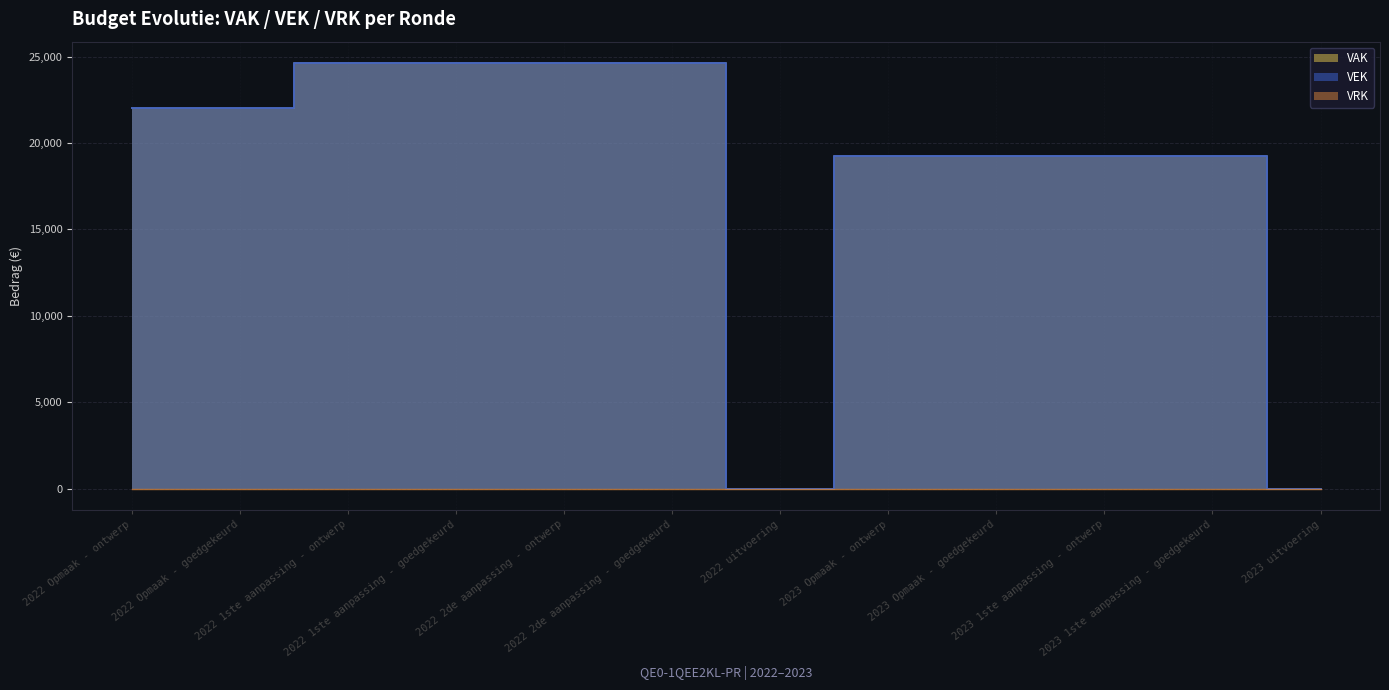

List the labels in order of value, largest first.

2022 1ste aanpassing - ontwerp, 2022 1ste aanpassing - goedgekeurd, 2022 2de aanpassing - ontwerp, 2022 2de aanpassing - goedgekeurd, 2022 Opmaak - ontwerp, 2022 Opmaak - goedgekeurd, 2023 Opmaak - ontwerp, 2023 Opmaak - goedgekeurd, 2023 1ste aanpassing - ontwerp, 2023 1ste aanpassing - goedgekeurd, 2022 uitvoering, 2023 uitvoering